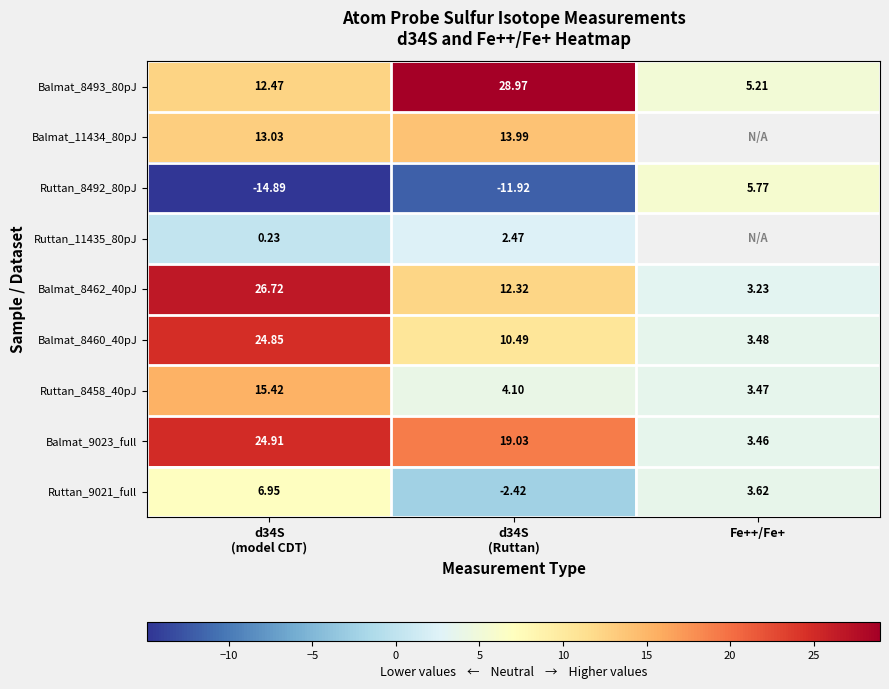

Which category has the highest value across all series?

d34S
(Ruttan)